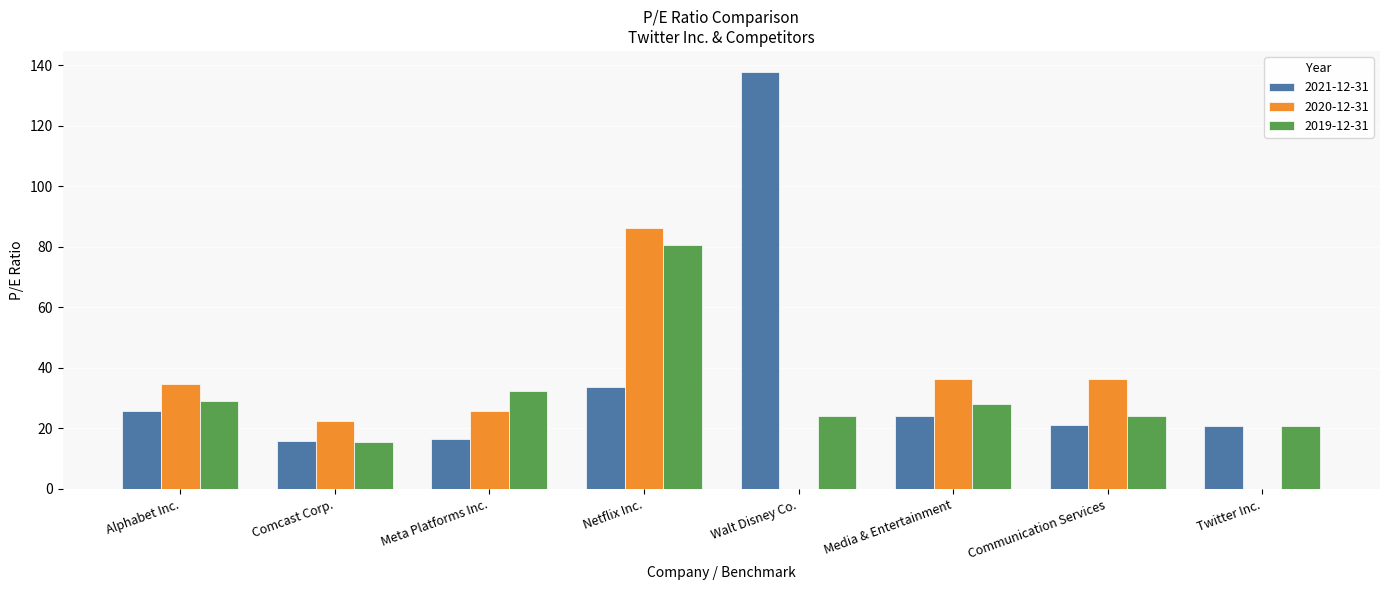

What is the minimum value shown in the chart?

15.4